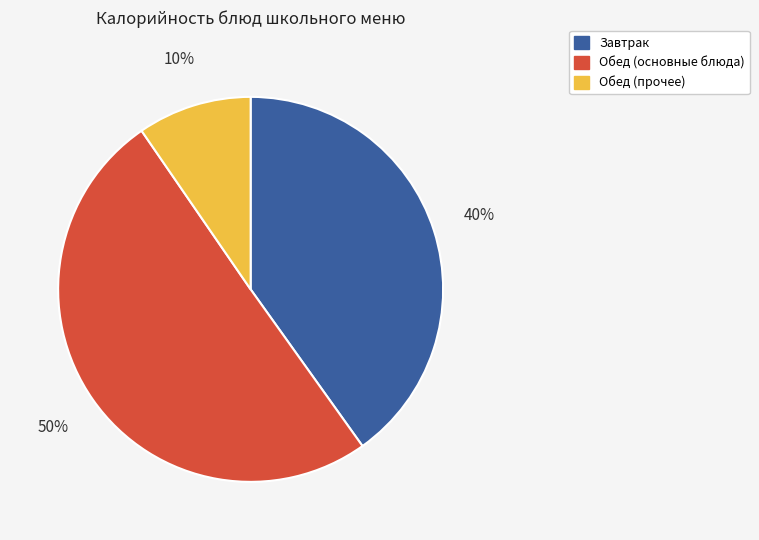

To the nearest percent, what is the average slice percentage?

33%